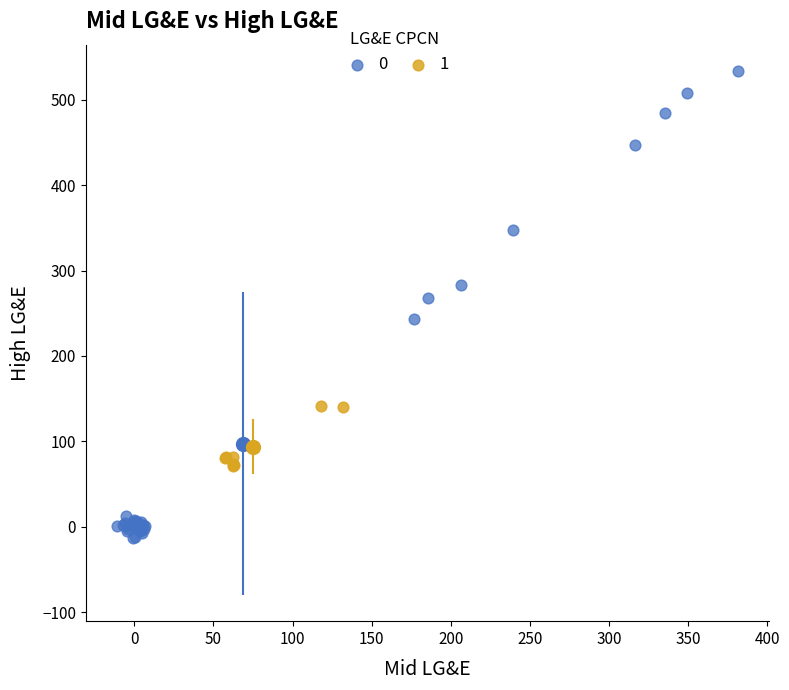

What are all the series names shown in the legend?

0, 1